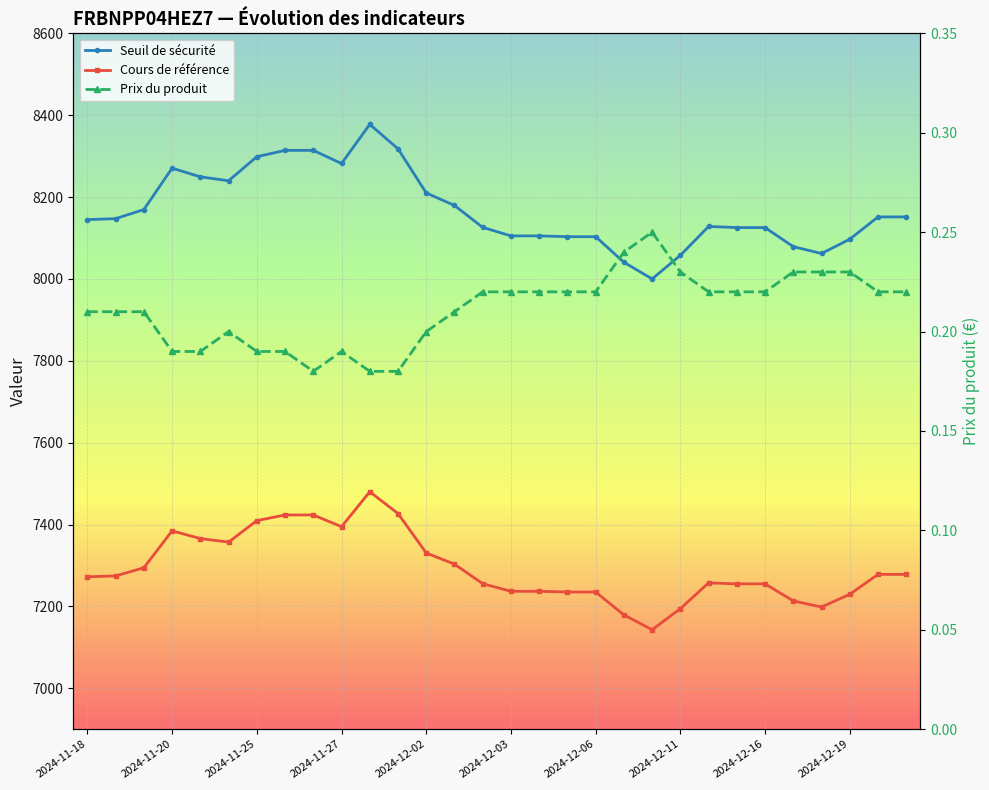

Does the chart display data point markers on the line(s)?

Yes